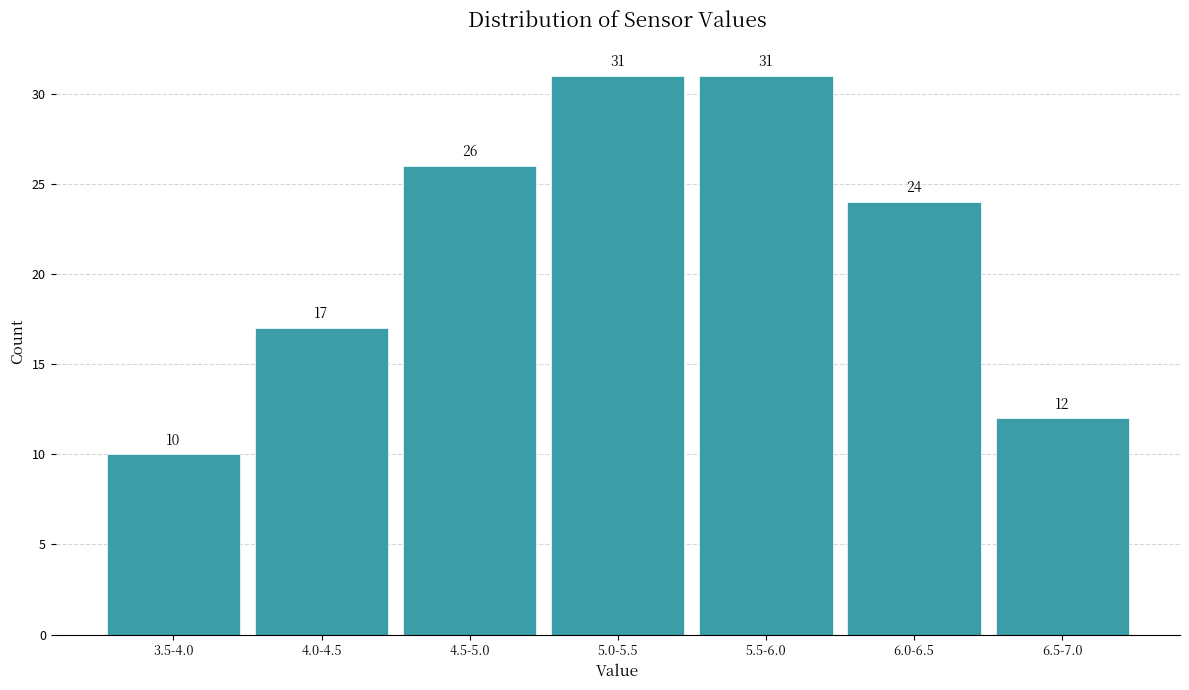

Reading left to right, list all the values displayed in this chart.

3.5-4.0=10	4.0-4.5=17	4.5-5.0=26	5.0-5.5=31	5.5-6.0=31	6.0-6.5=24	6.5-7.0=12